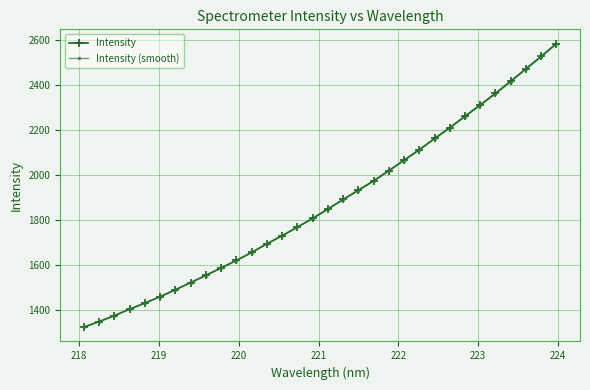

How many values in the Intensity (smooth) series exceed 1847?

16